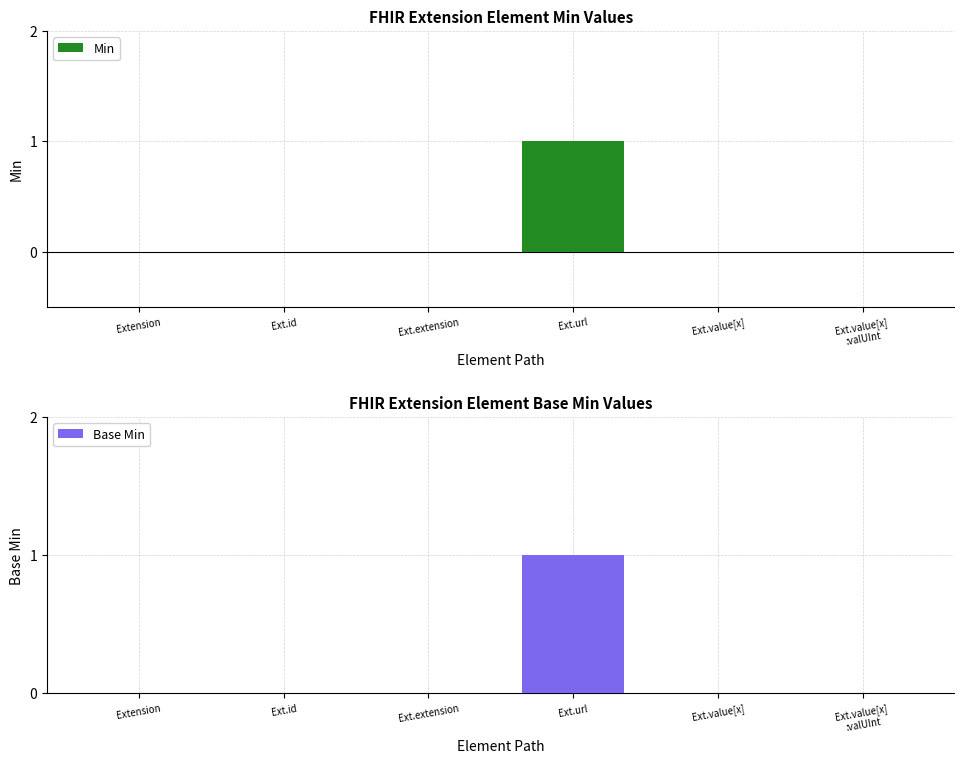

What are all the series names shown in the legend?

Min, Base Min